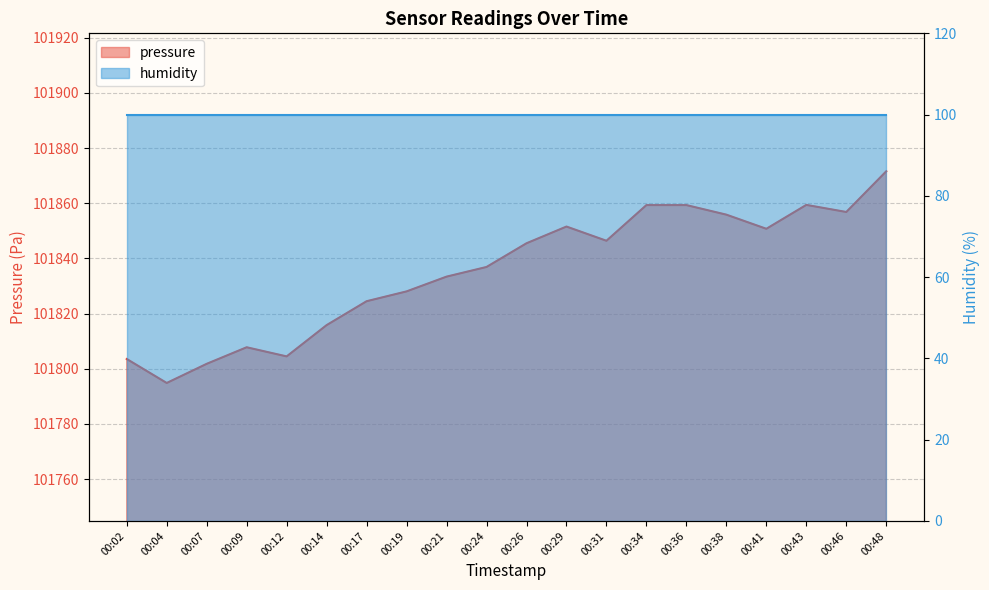

List the labels in order of value, smallest first.

00:04, 00:07, 00:02, 00:12, 00:09, 00:14, 00:17, 00:19, 00:21, 00:24, 00:26, 00:31, 00:41, 00:29, 00:38, 00:46, 00:34, 00:36, 00:43, 00:48